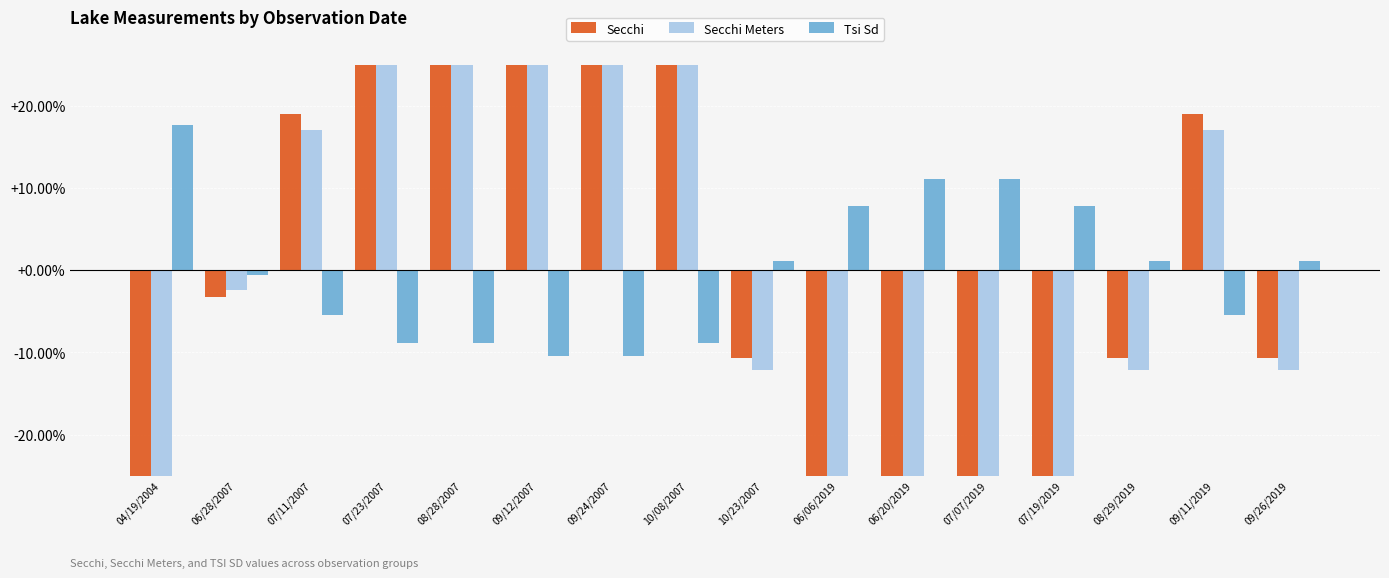

Which category has the lowest value across all series?

04/19/2004